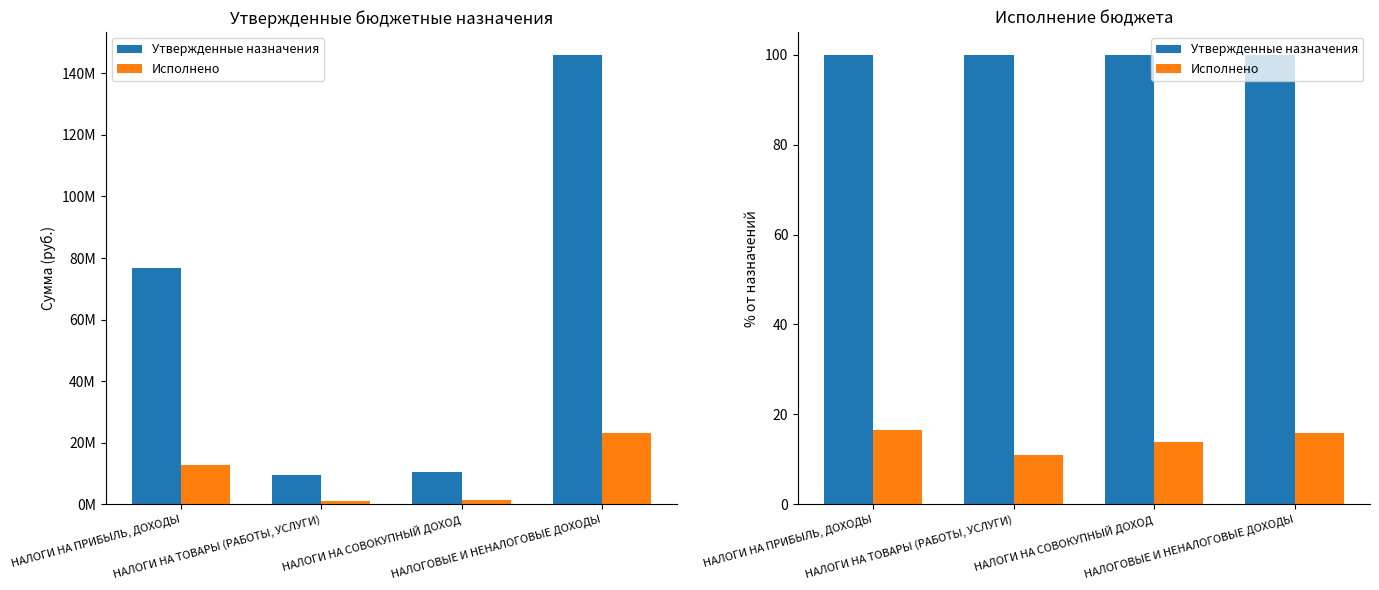

Which label corresponds to the smallest value in the chart?

НАЛОГИ НА ТОВАРЫ (РАБОТЫ, УСЛУГИ)